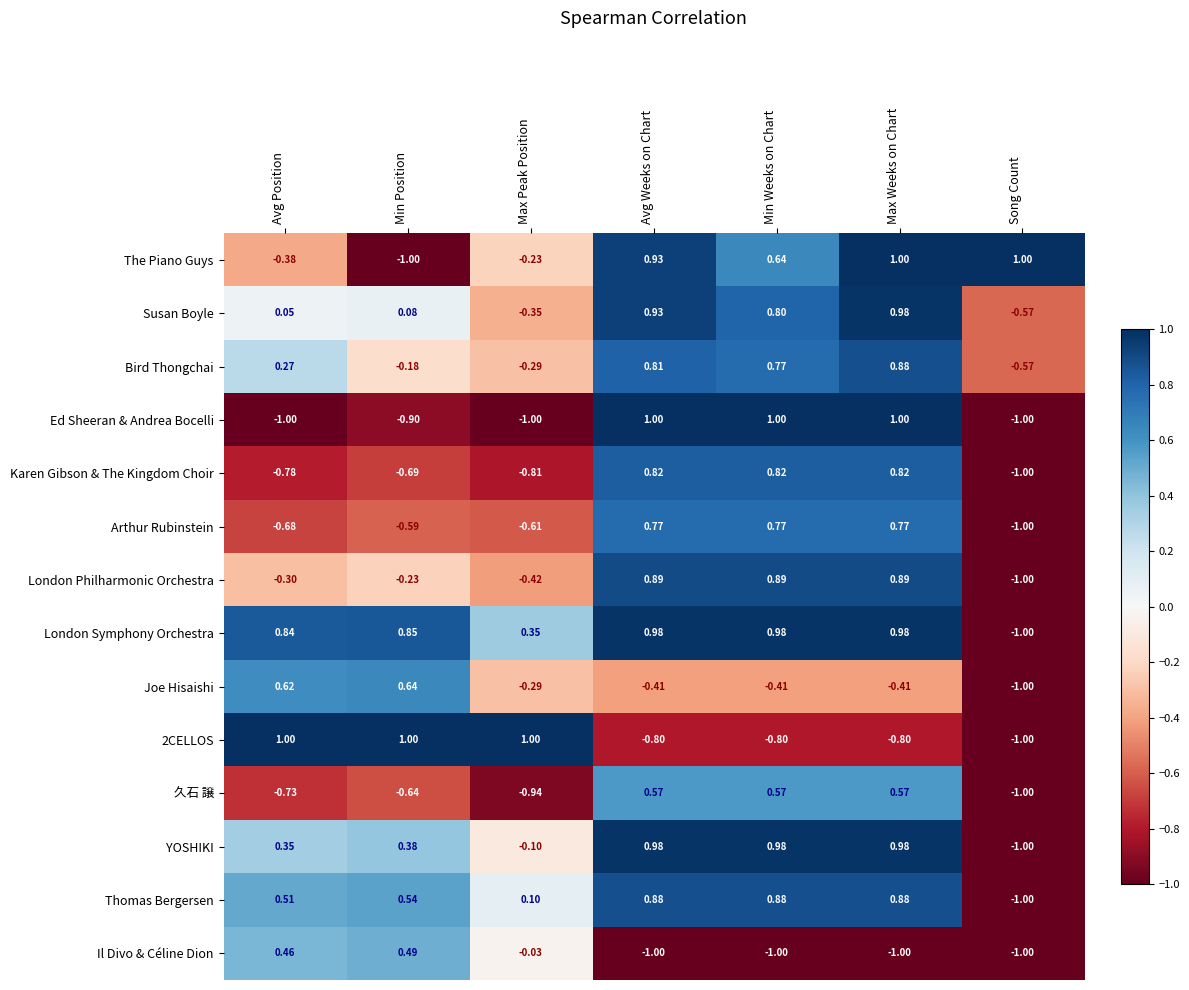

Between Max Peak Position and Max Weeks on Chart, which series saw the biggest shift?

Ed Sheeran & Andrea Bocelli